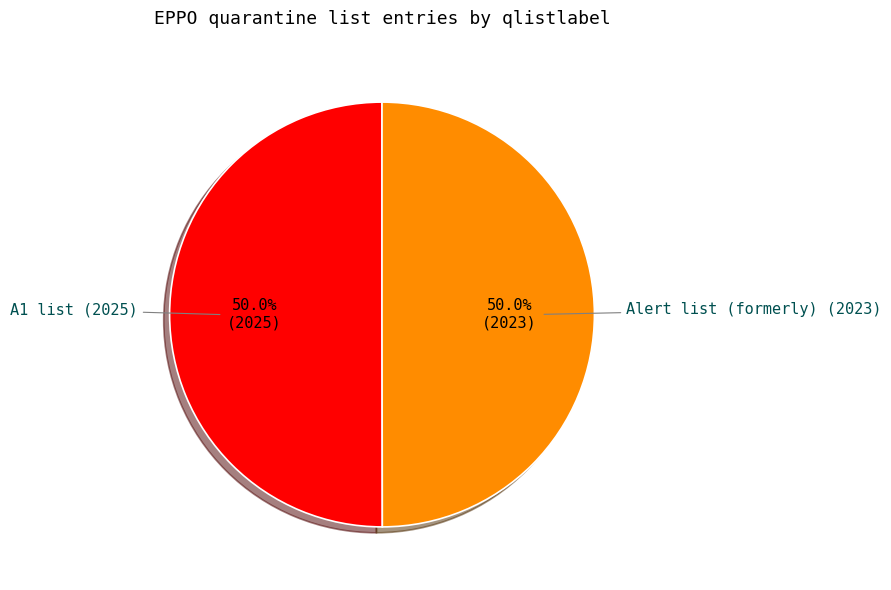

What is the ratio of the value at A1 list to the value at Alert list (formerly)?

1.0